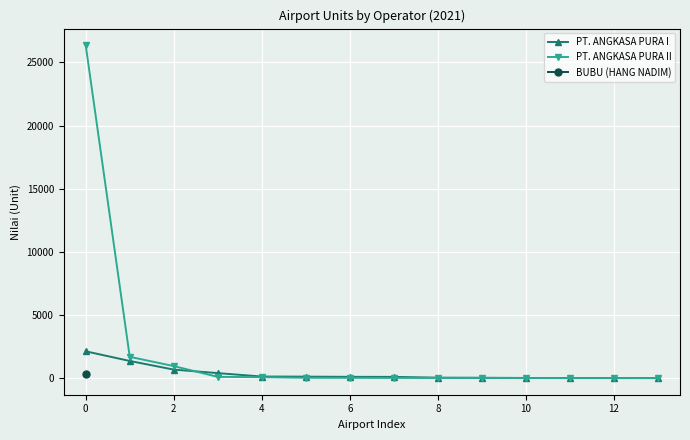

What is the highest value of the PT. ANGKASA PURA I series?

2120